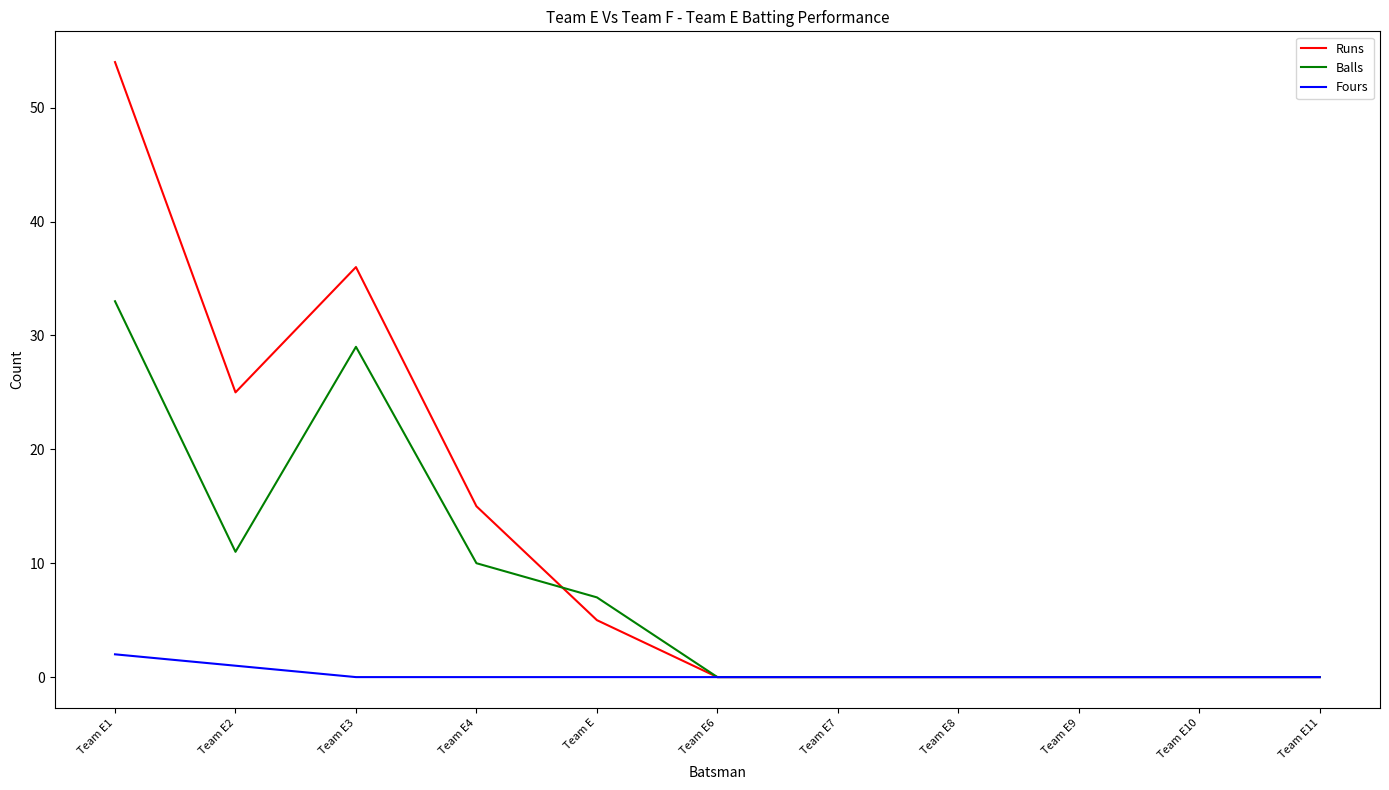

What position from the right is Team E4?

8